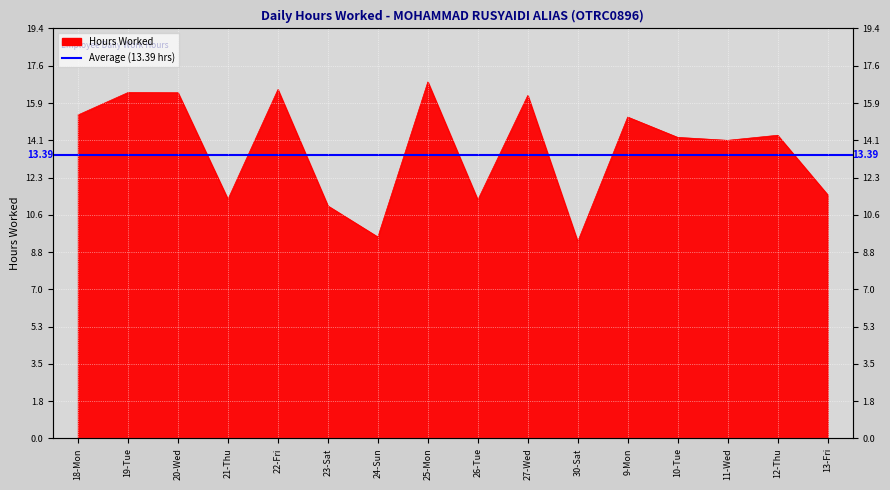

Reading left to right, what are all the values shown in this chart?

18-Mon=15.3	19-Tue=16.4	20-Wed=16.3	21-Thu=11.3	22-Fri=16.5	23-Sat=11.0	24-Sun=9.5	25-Mon=16.9	26-Tue=11.3	27-Wed=16.2	30-Sat=9.3	9-Mon=15.2	10-Tue=14.2	11-Wed=14.1	12-Thu=14.3	13-Fri=11.5